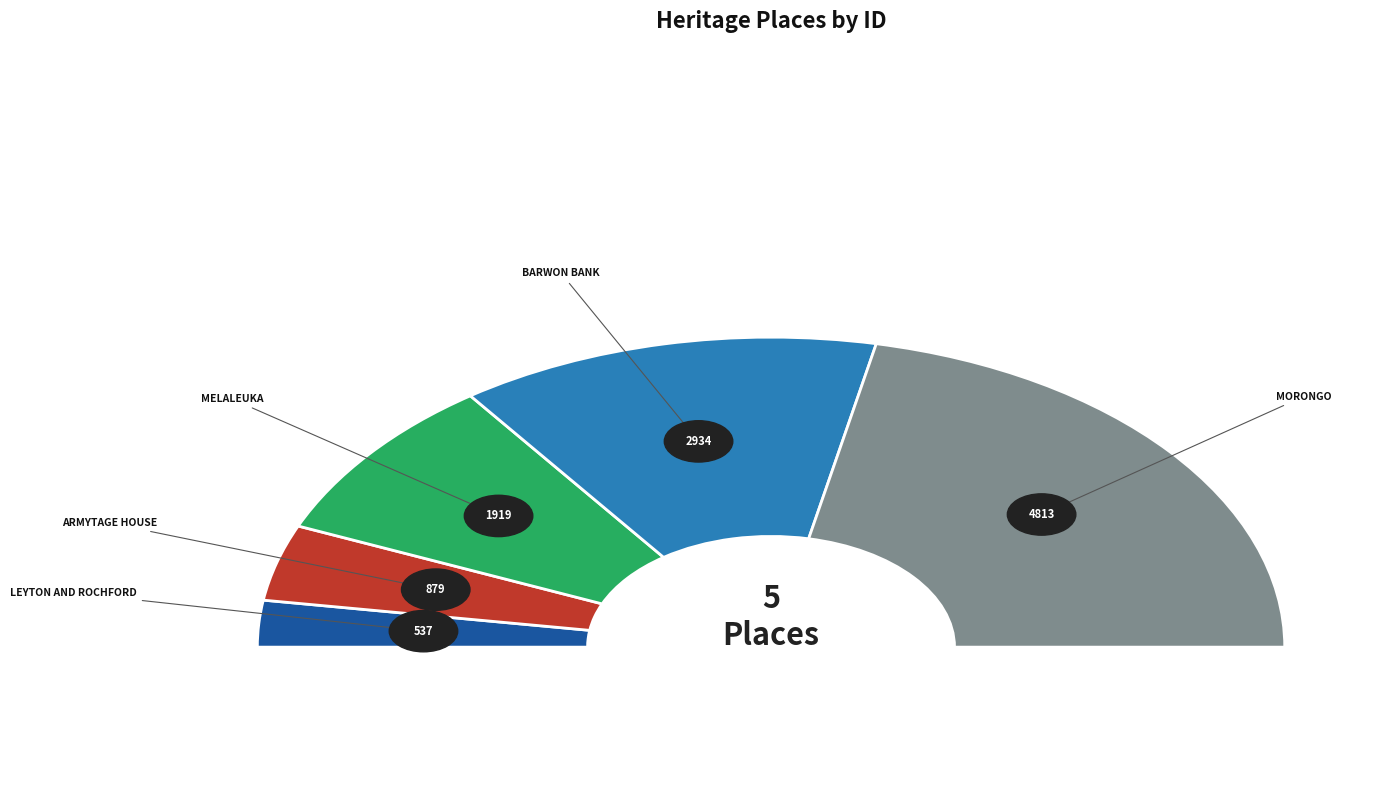

Is the sum of BARWON BANK and LEYTON AND ROCHFORD greater than half?

No